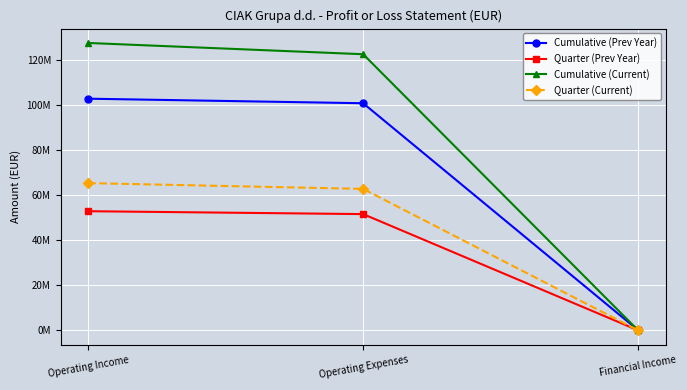

What is the label of the 1st point from the left?

Operating Income